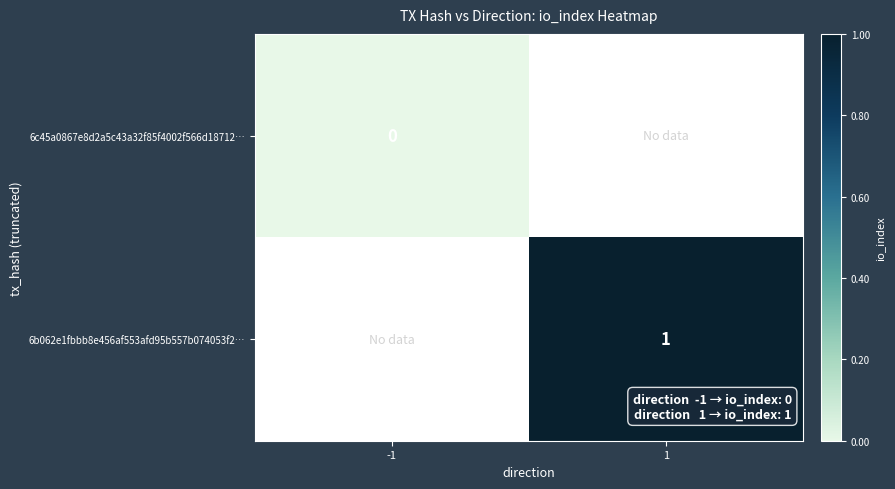

Is it true that 6b062e1fbbb8e456af553afd95b557b074053f2… equals 1 at 1?

True